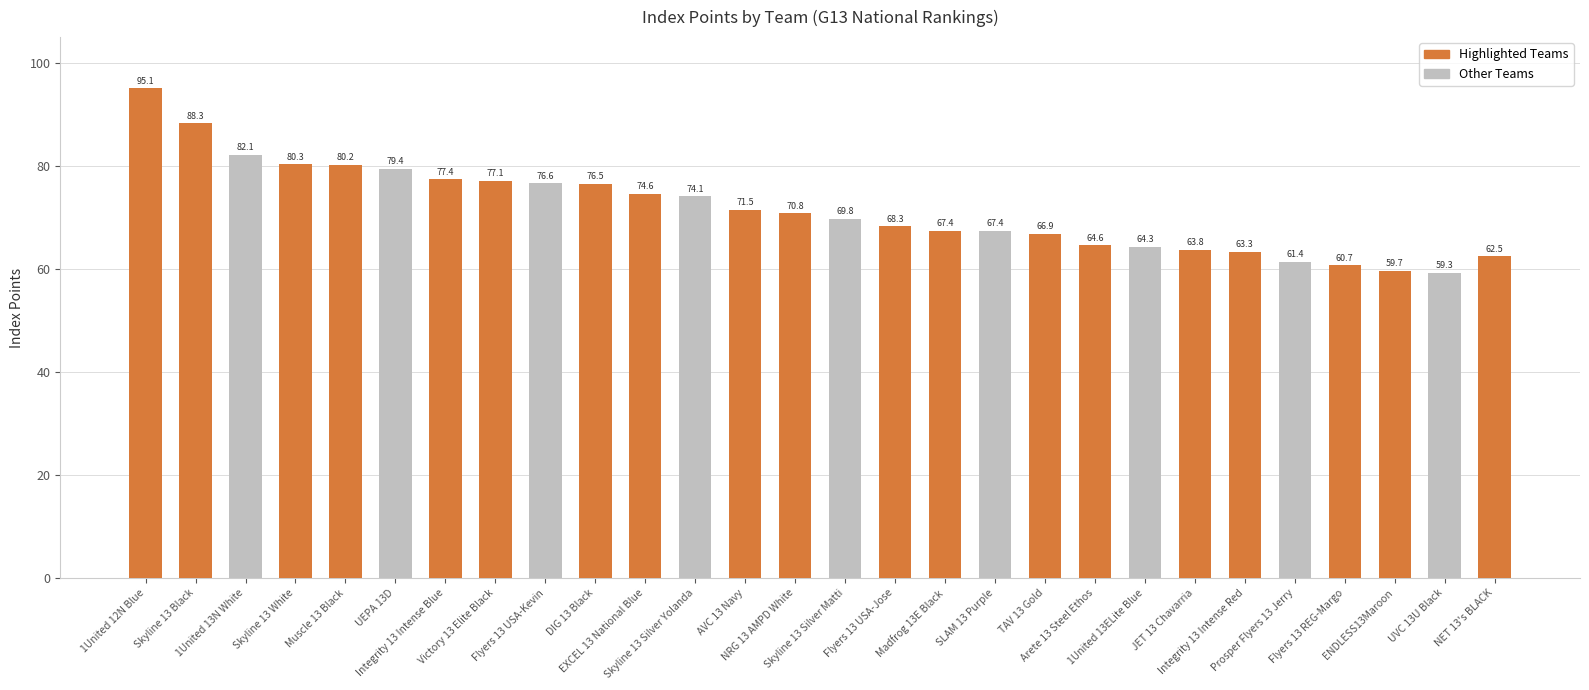

Between Muscle 13 Black and Prosper Flyers 13 Jerry, which is larger?

Muscle 13 Black